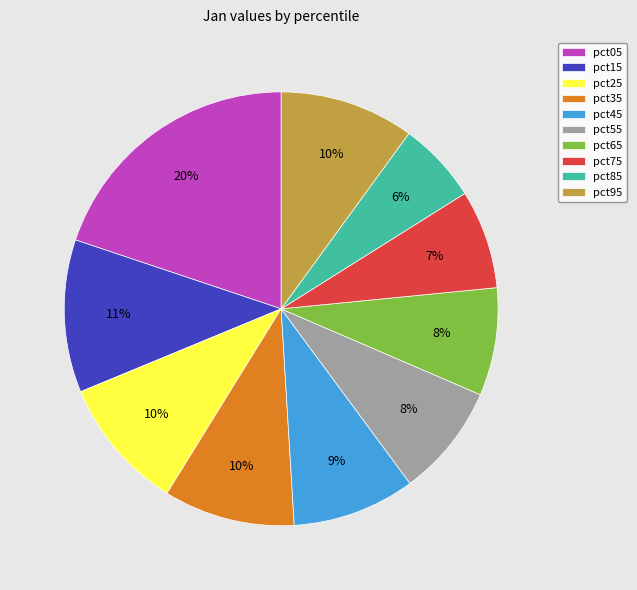

What is the ratio of the value at pct55 to the value at pct15?

0.7